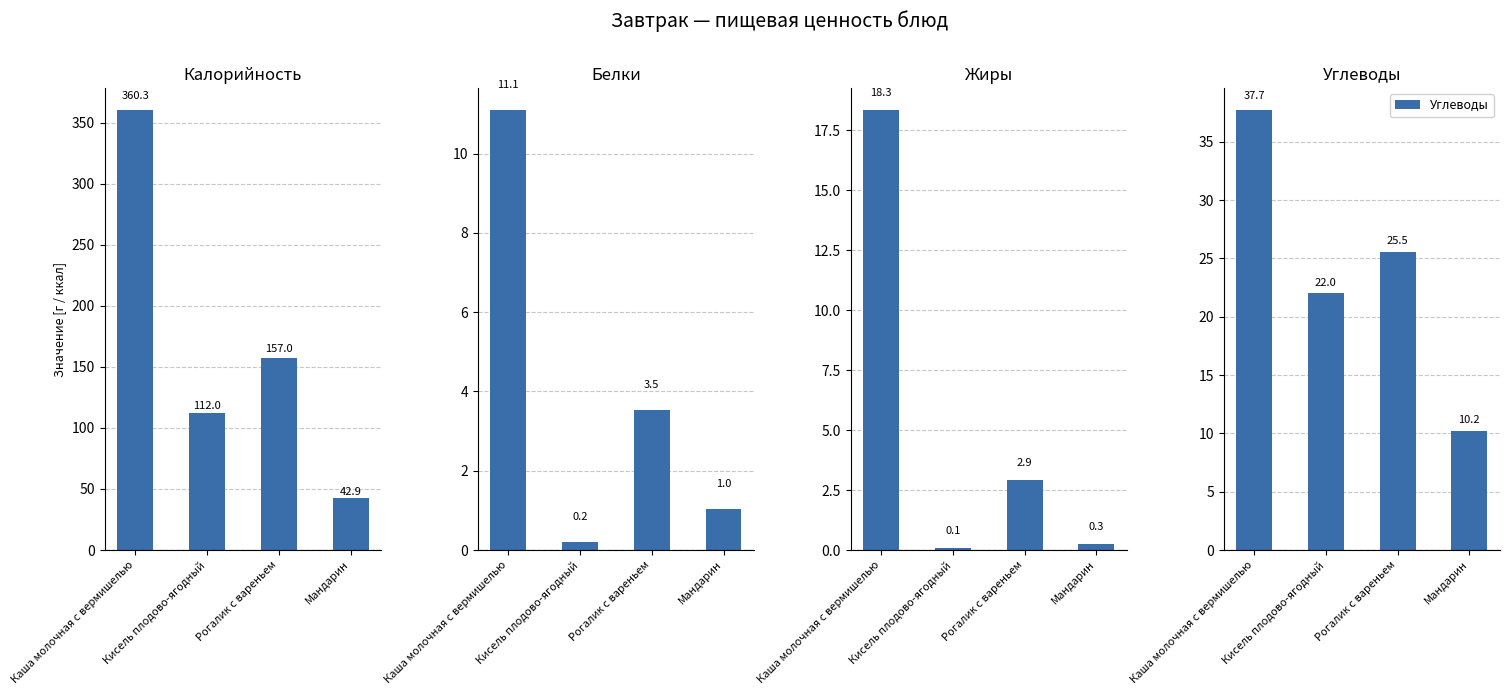

List the labels in order of Углеводы value, smallest first.

Мандарин, Кисель плодово-ягодный, Рогалик с вареньем, Каша молочная с вермишелью